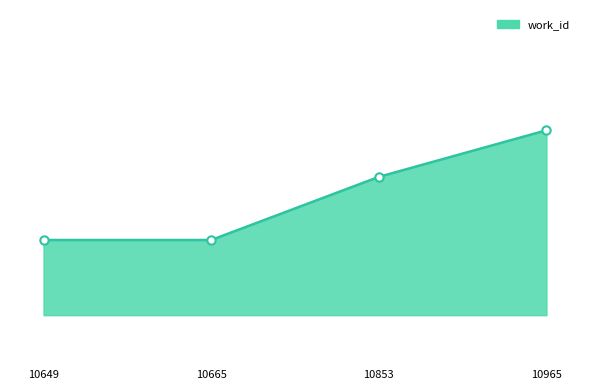

Does the chart display data point markers on the line(s)?

No